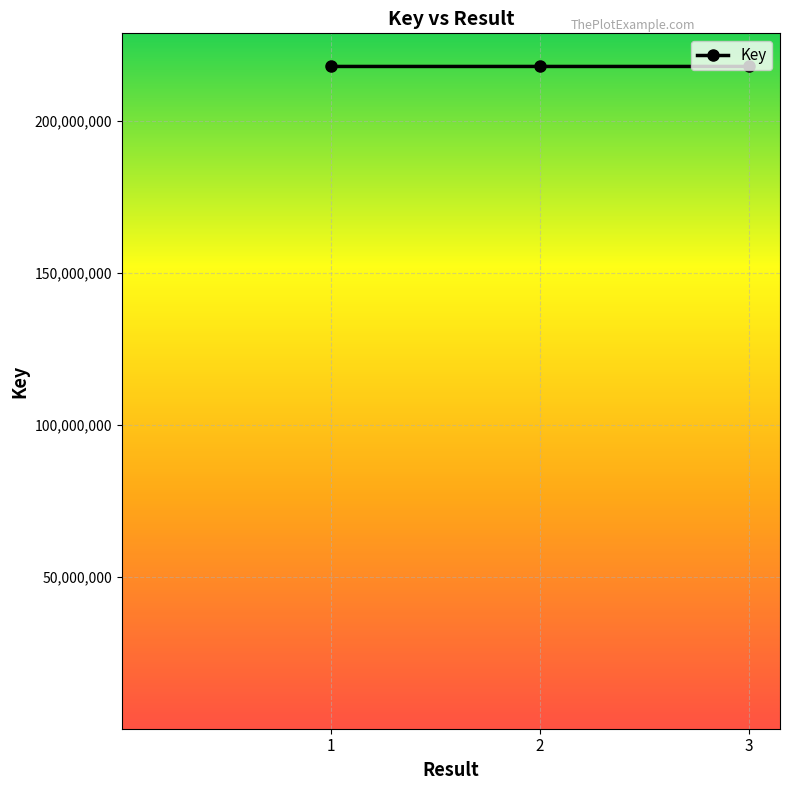

Approximately how many times larger is the value at 2 compared to 3?

1.0